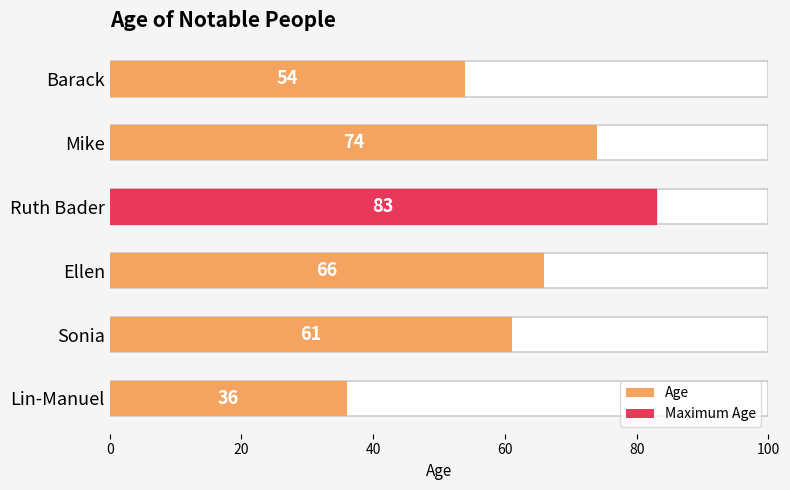

True or false: the data shows 29 at Sonia.

False